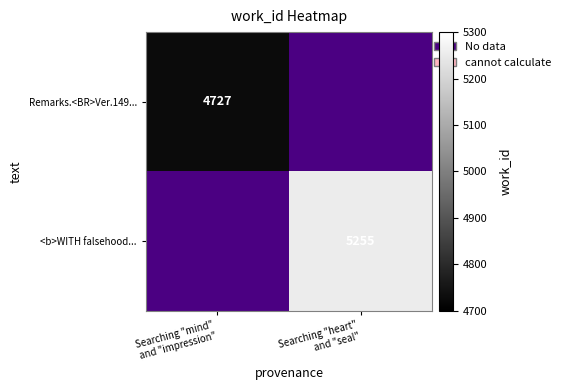

At Searching "mind" and "impression", list the series in order from smallest to largest.

Remarks.<BR>Ver.149..., <b>WITH falsehood...